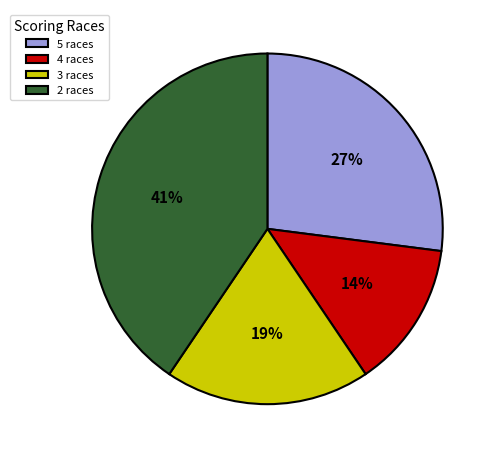

To the nearest percent, what is the average slice percentage?

25%